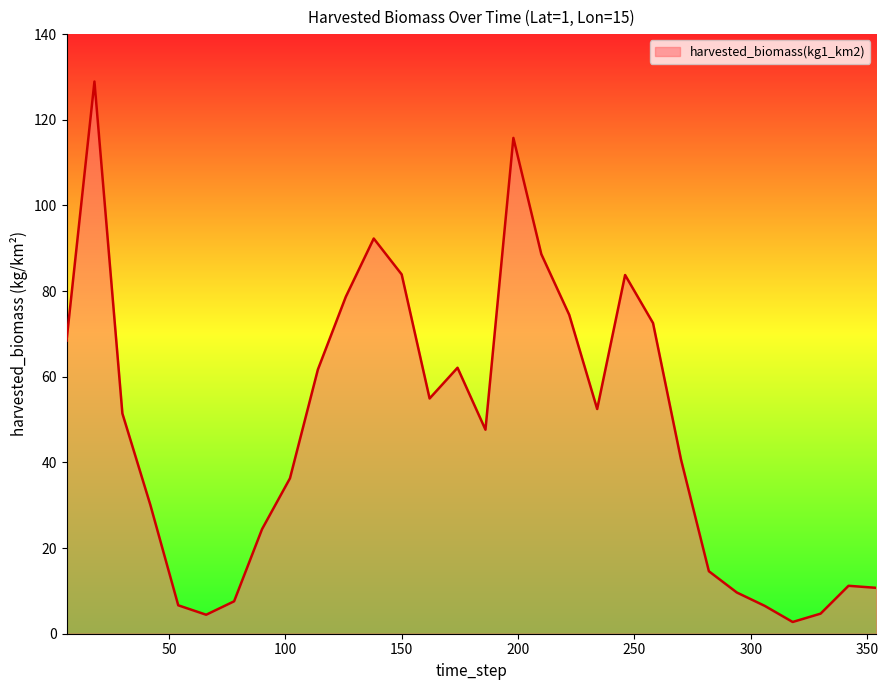

What is the difference between the maximum and minimum values?

126.2